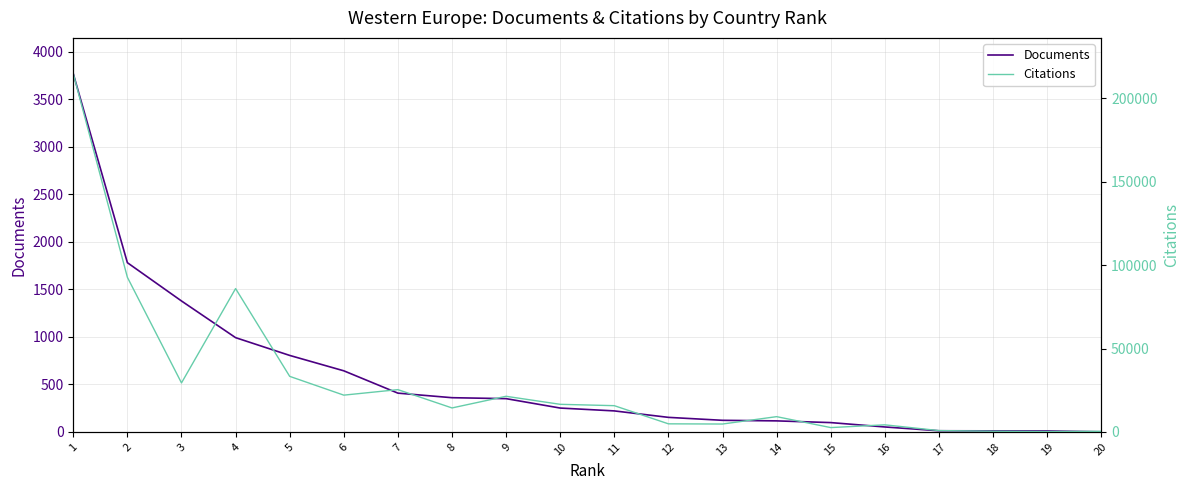

Which category has the highest value across all series?

1